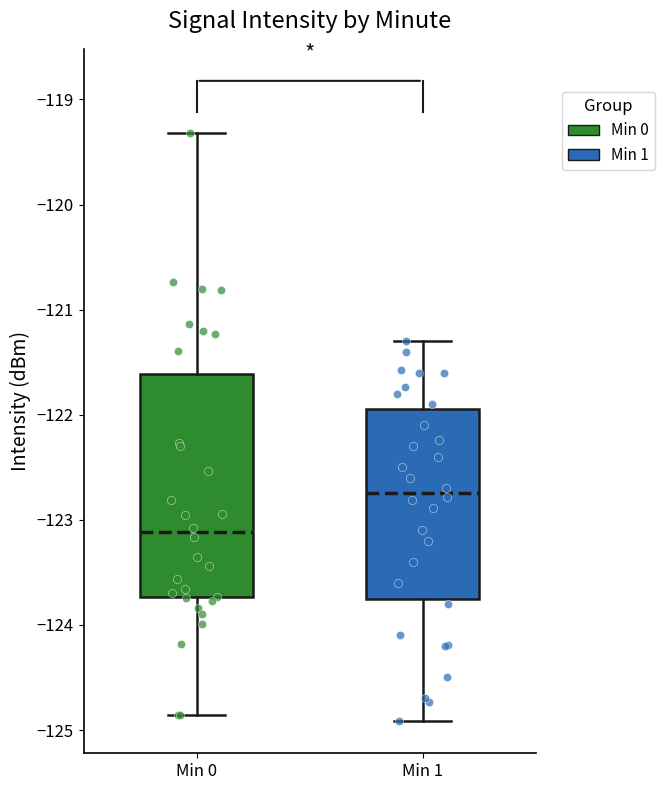

Which box's median line is the highest?

Min 1